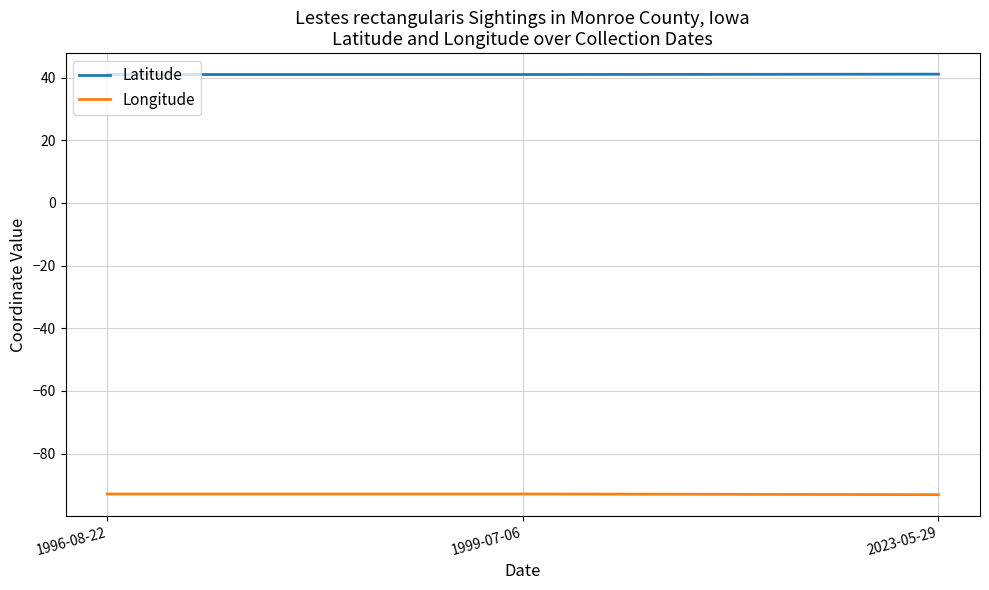

True or false: Latitude has a value of 41.0 at 1996-08-22.

True